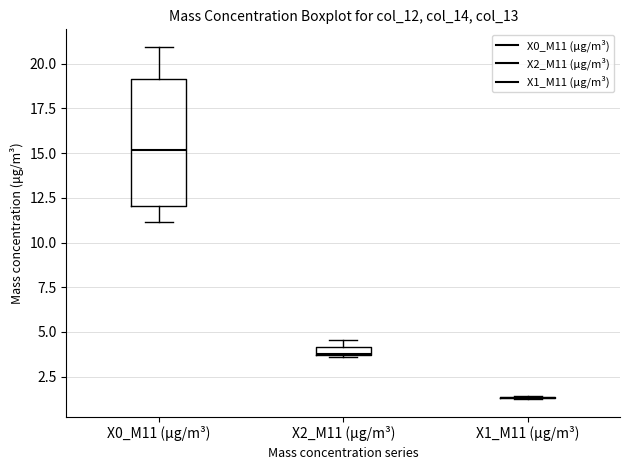

Comparing the boxes themselves (not the whiskers), which one is the tallest?

X0_M11 (μg/m³)